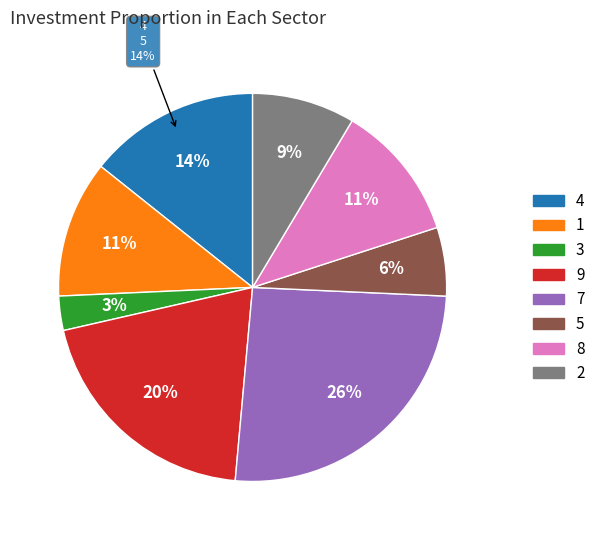

To the nearest percent, what portion does 4 represent?

14%